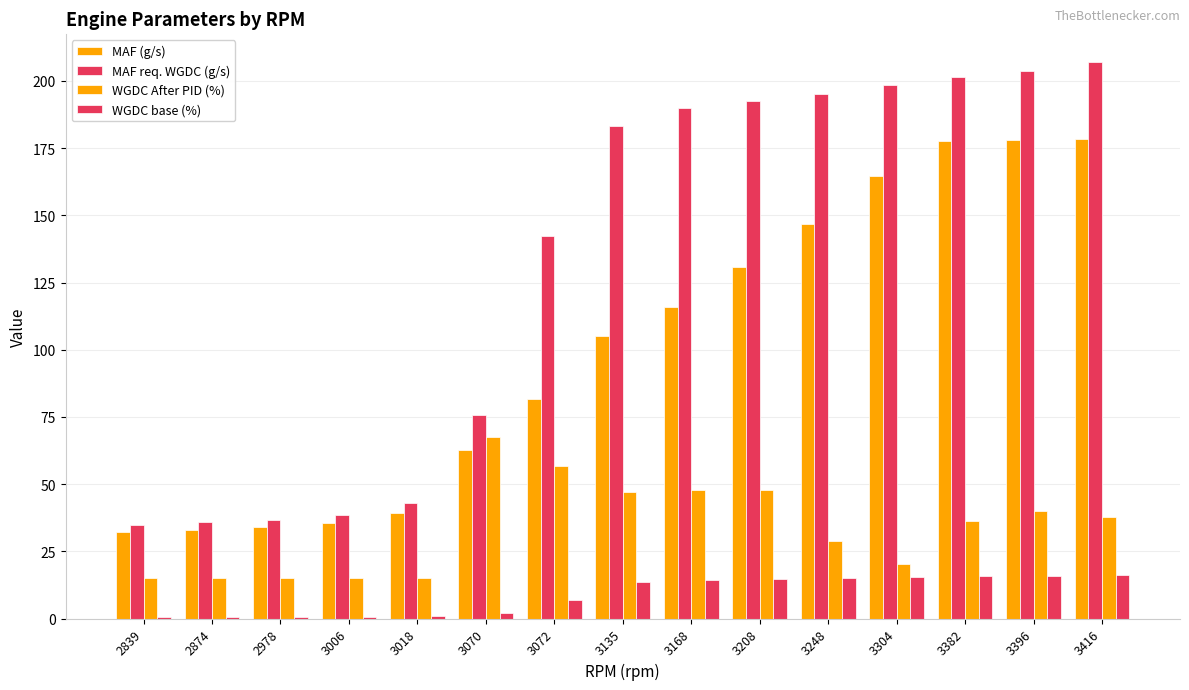

Is the value of MAF req. WGDC (g/s) at 3135 greater than the value of WGDC base (%) at 2874?

Yes